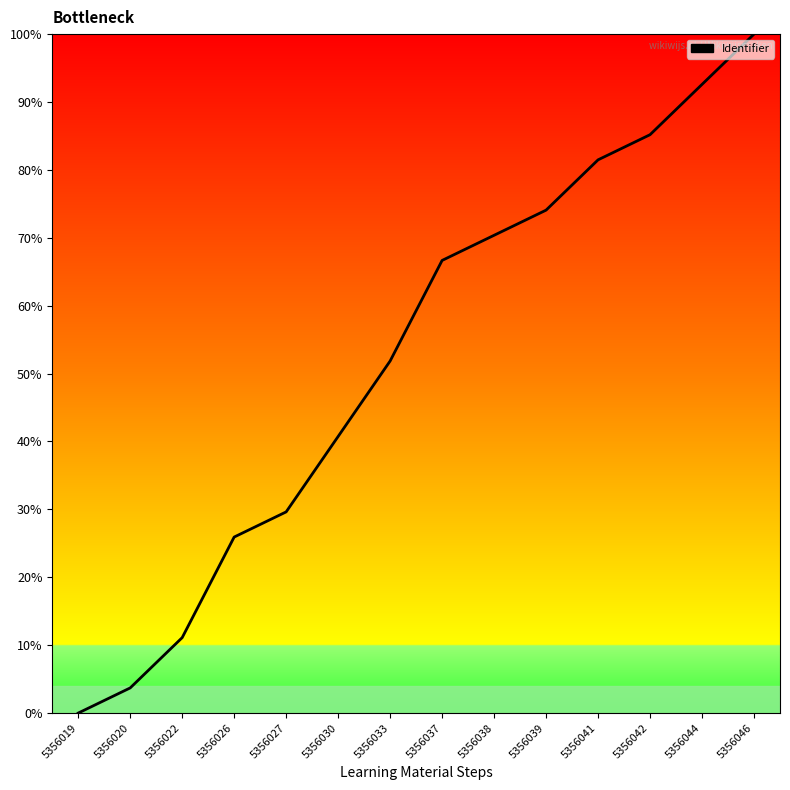

What is the sum of the values at 5356042 and 5356027?

114.8